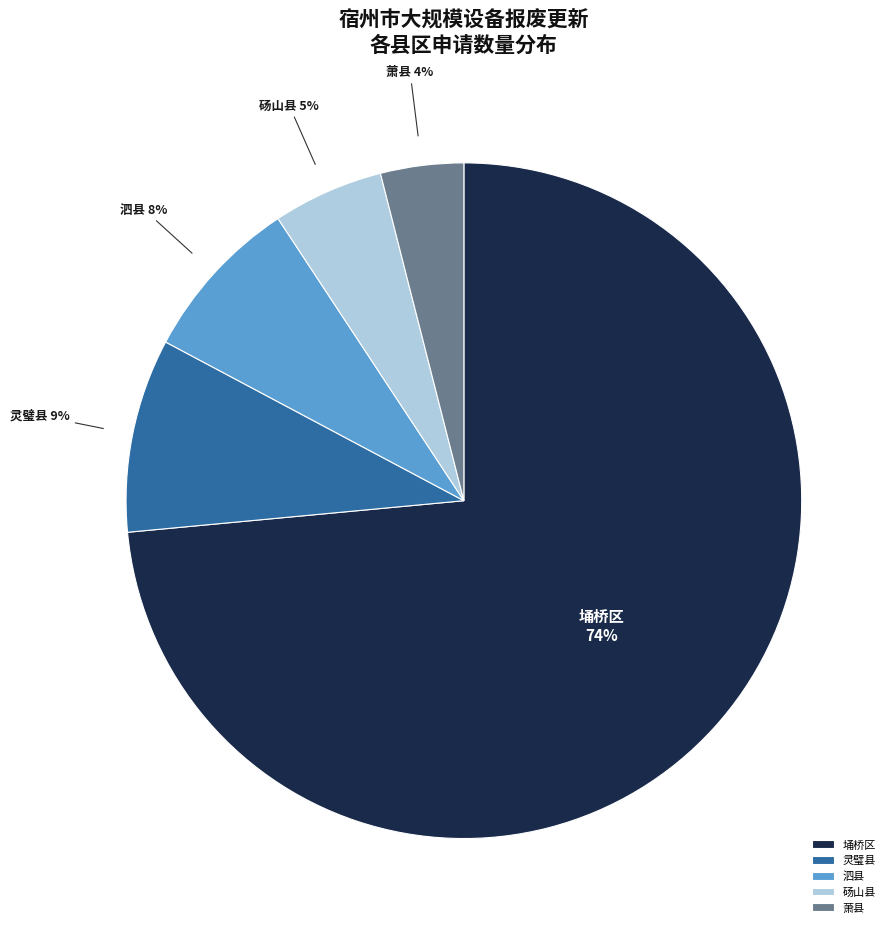

Does 埇桥区 account for over 50% of the chart?

Yes